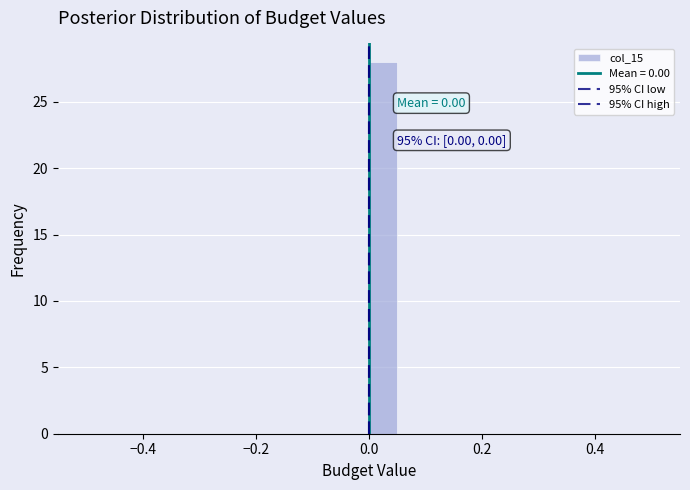

Around what value on the x-axis is the tallest bar? Give the approximate position of its centre, as read against the axis.

0.02